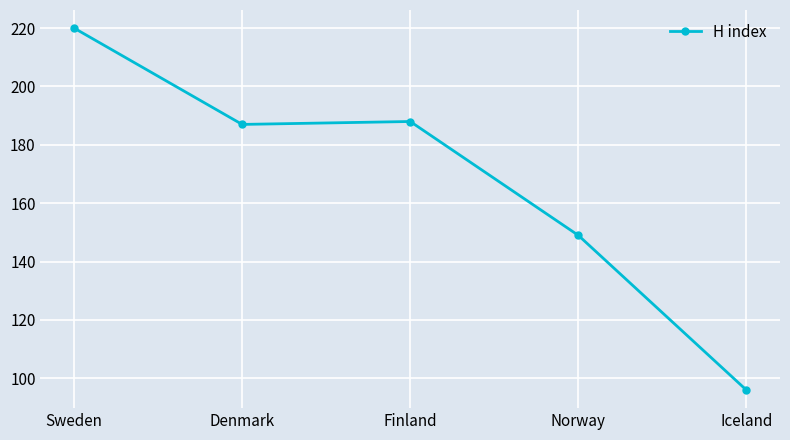

True or false: the data shows 96 at Iceland.

True